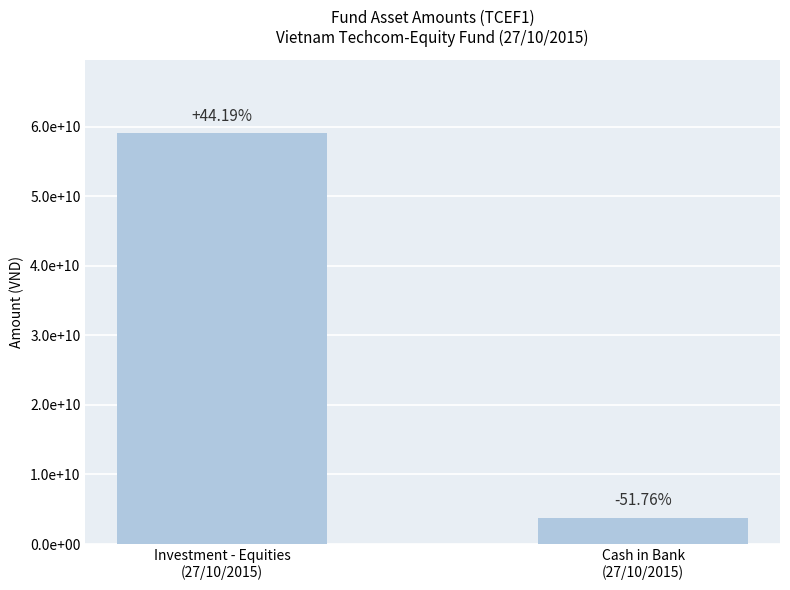

Does the chart contain any negative values?

No